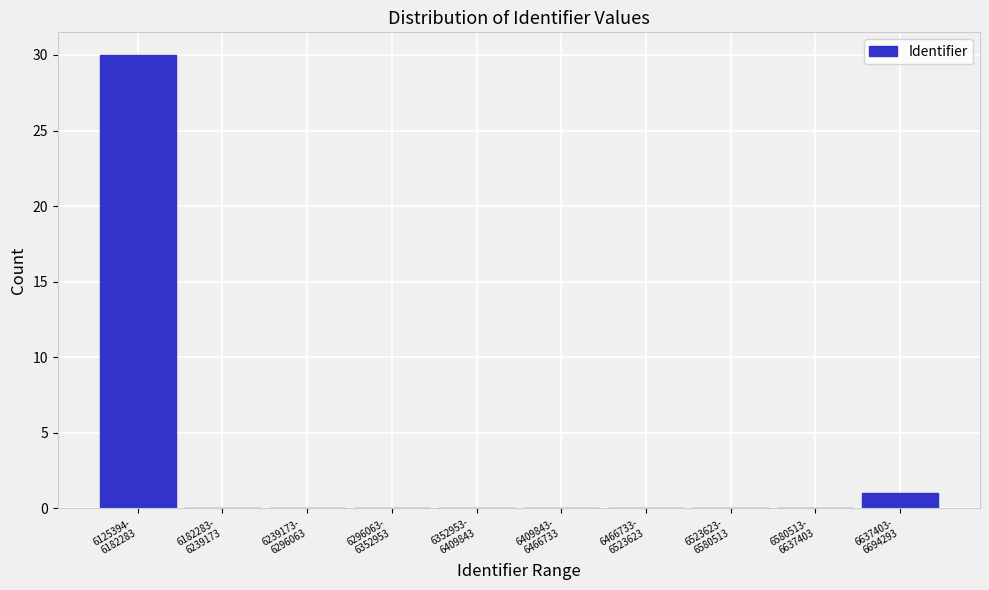

What is the greatest value displayed?

30